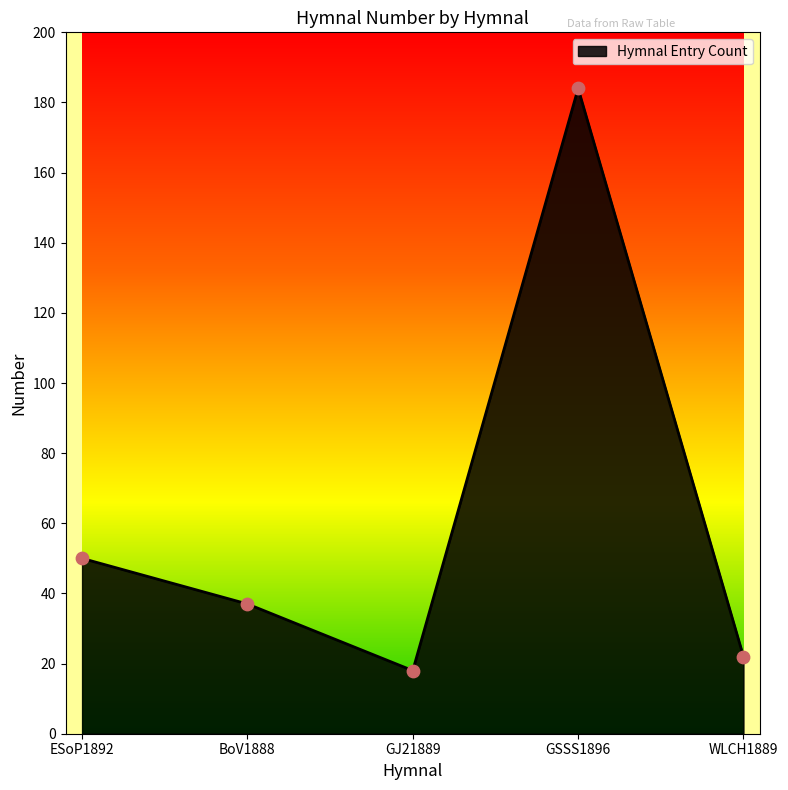

What is the change in value from GJ21889 to GSSS1896?

+166